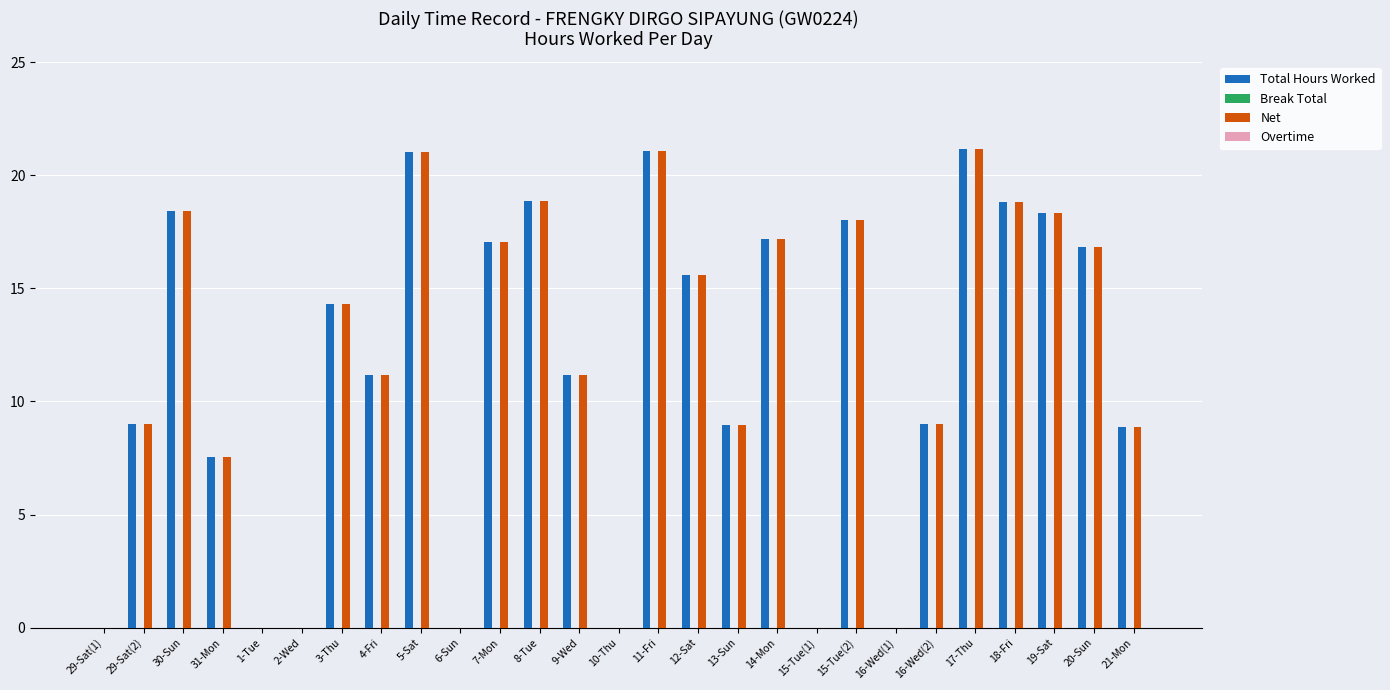

How many series are shown in this chart?

2